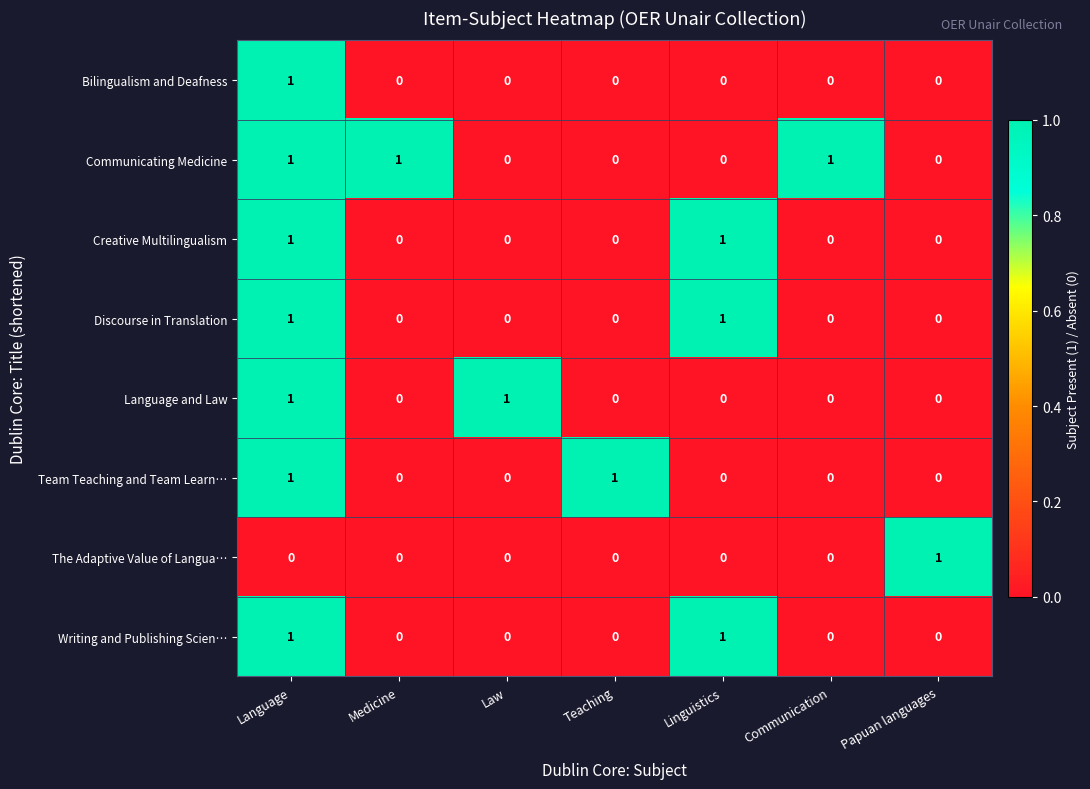

True or false: Communicating Medicine has a value of 0 at Medicine.

False